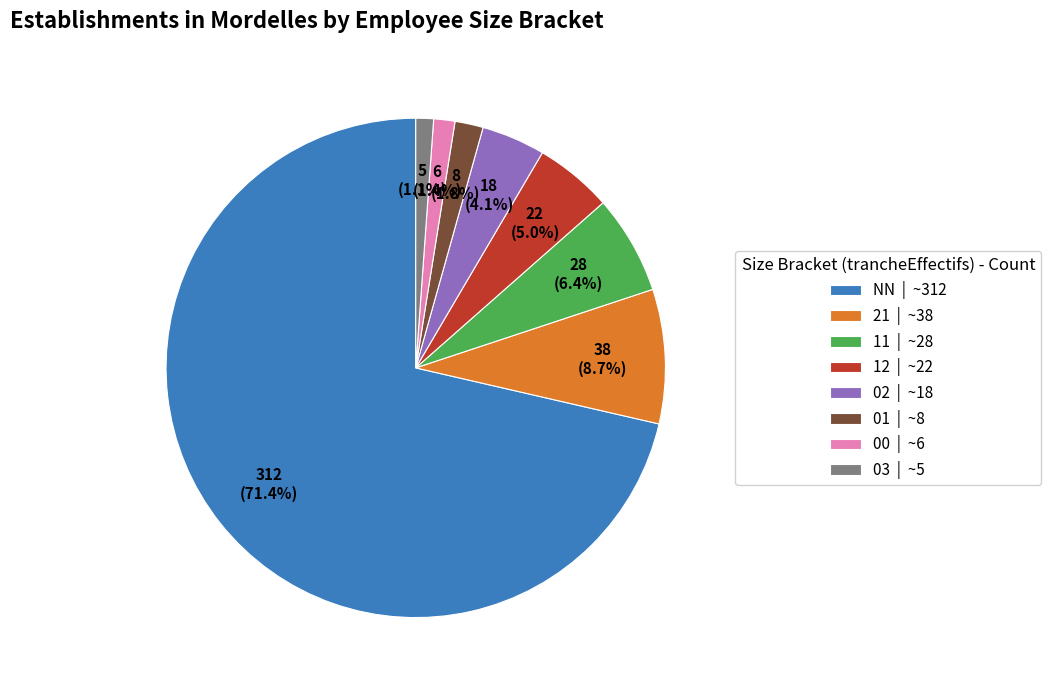

Which has a higher value, 03 or 12?

12